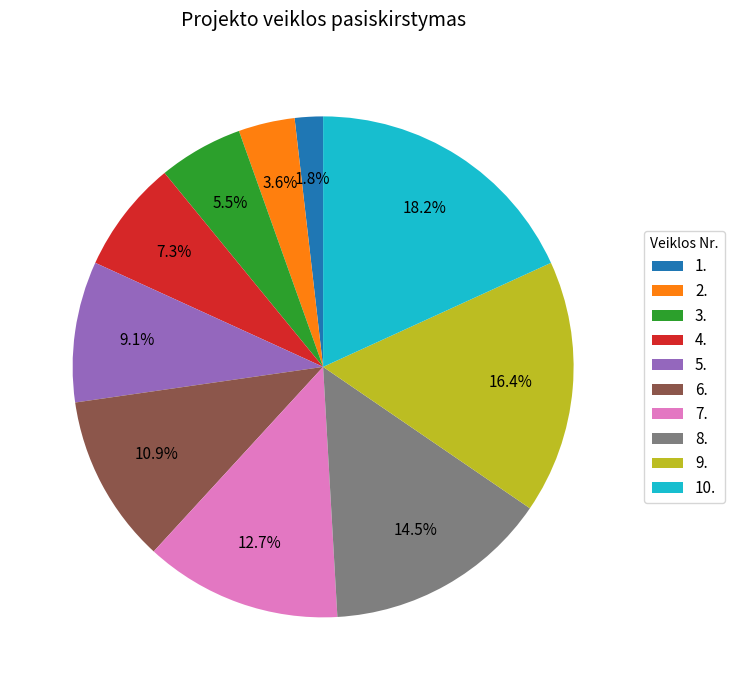

Rank the categories by value from lowest to highest.

1., 2., 3., 4., 5., 6., 7., 8., 9., 10.